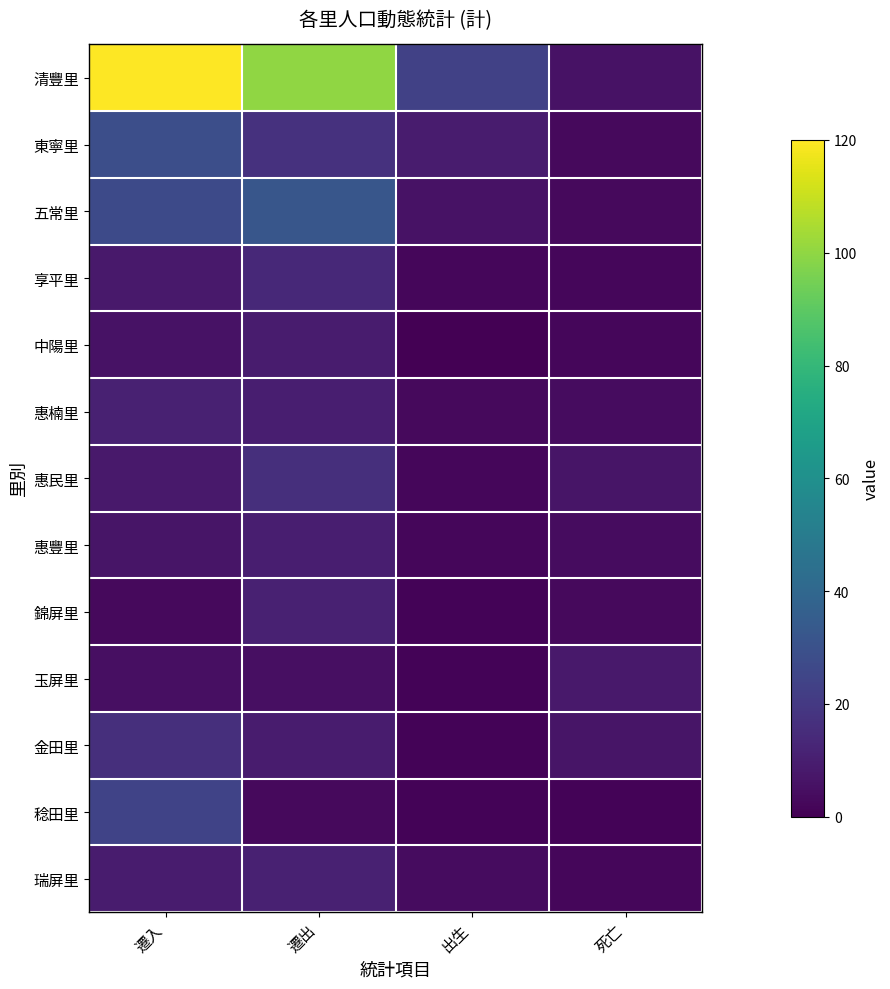

Which category has the highest value across all series?

遷入